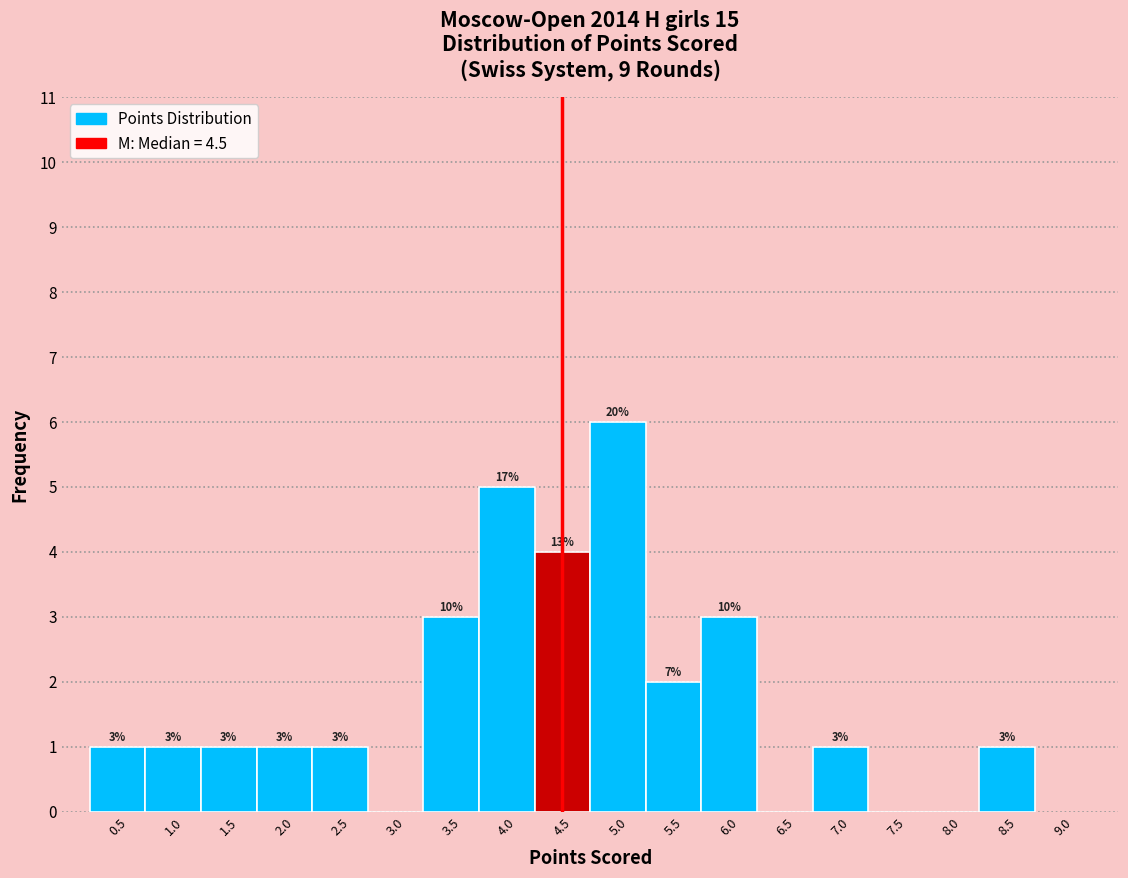

Which range on the x-axis has the tallest bar?

4.75 to 5.25